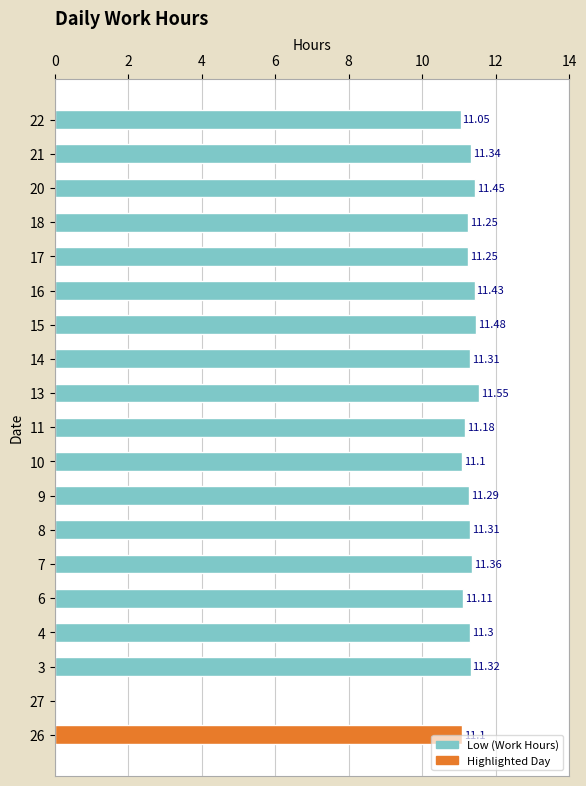

What is the sum of the values at 16 and 14?

22.7